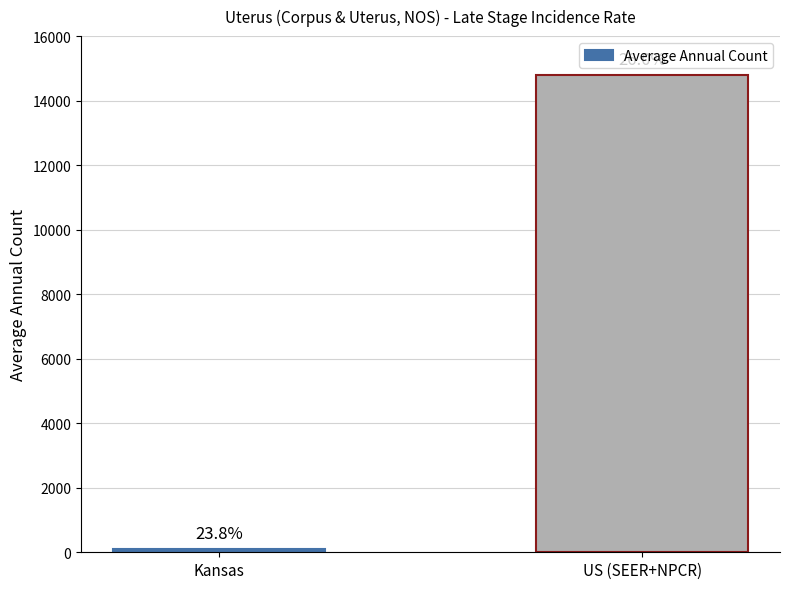

Between Kansas and US (SEER+NPCR), which is larger?

US (SEER+NPCR)